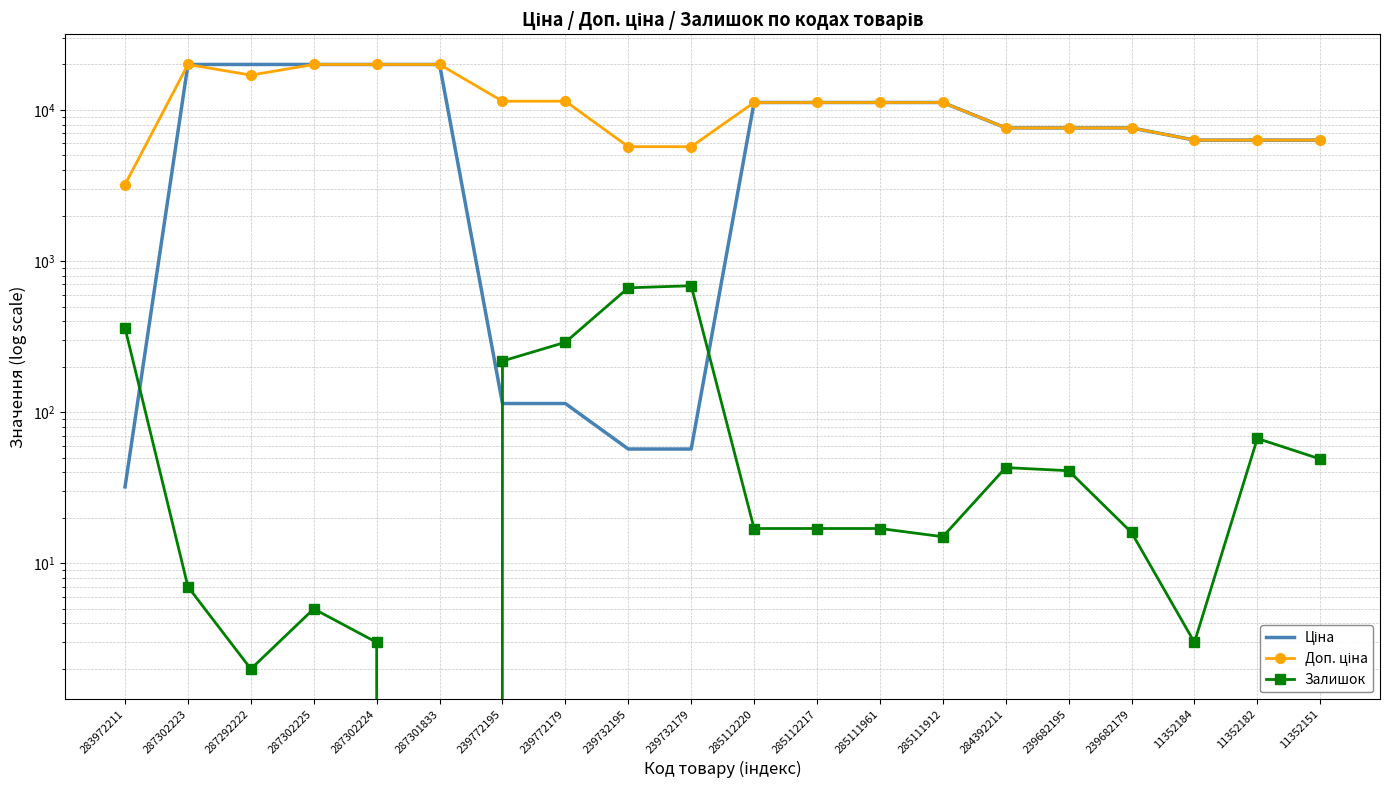

Reading left to right, extract all data points from this chart.

Ціна: 32.0	19964.2	19964.2	19964.2	19964.2	19964.2	114.1	114.1	57.0	57.0	11188.2	11188.2	11188.2	11188.2	7596.5	7596.5	7596.5	6308.8	6308.8	6308.8
Доп. ціна: 3205.0	19964.2	16976.3	19964.2	19964.2	19964.2	11410.0	11410.0	5705.0	5705.0	11188.2	11188.2	11188.2	11188.2	7596.5	7596.5	7596.5	6308.8	6308.8	6308.8
Залишок: 360.0	7.0	2.0	5.0	3.0	0.0	218.0	290.0	665.0	686.0	17.0	17.0	17.0	15.0	43.0	41.0	16.0	3.0	67.0	49.0